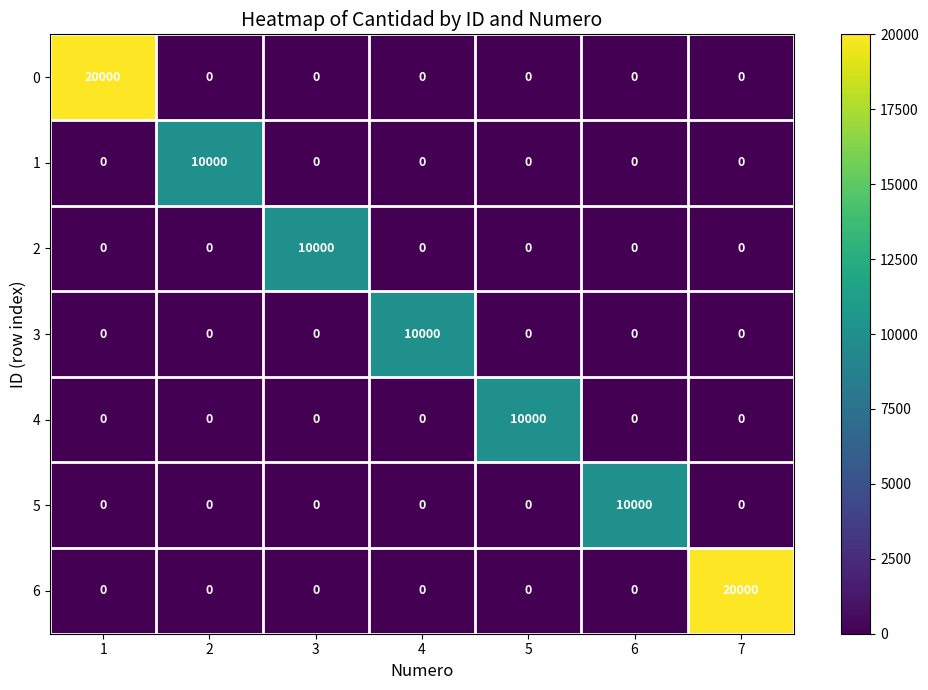

At how many categories does at least one series exceed 3727?

7